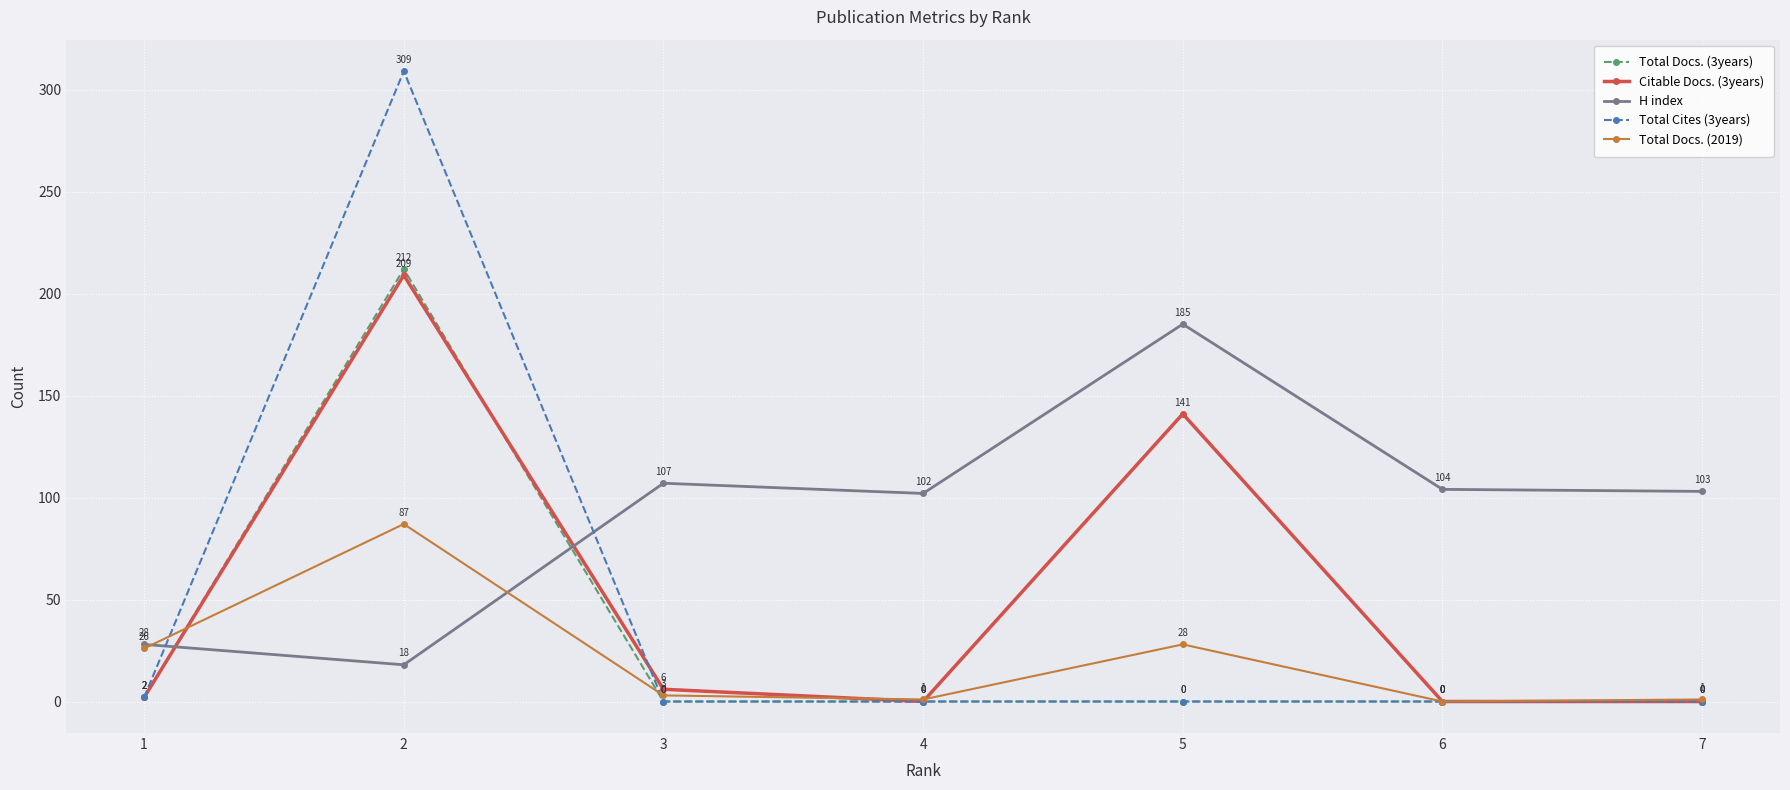

True or false: Total Docs. (2019) and H index intersect in this chart.

True